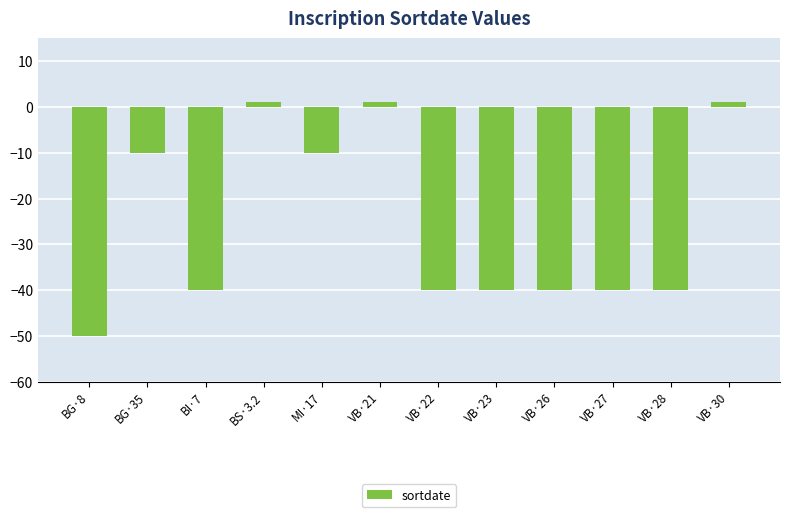

What is the minimum value shown in the chart?

-50